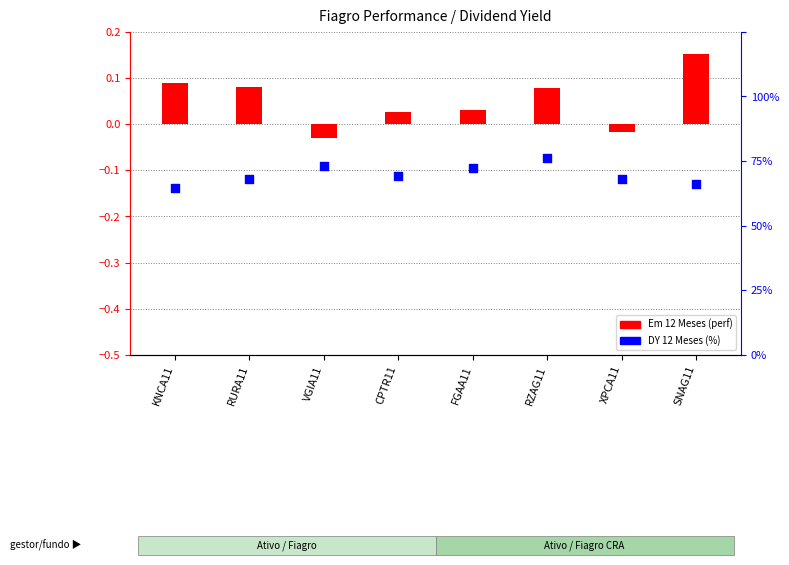

At which category is the sum across all series the highest?

SNAG11